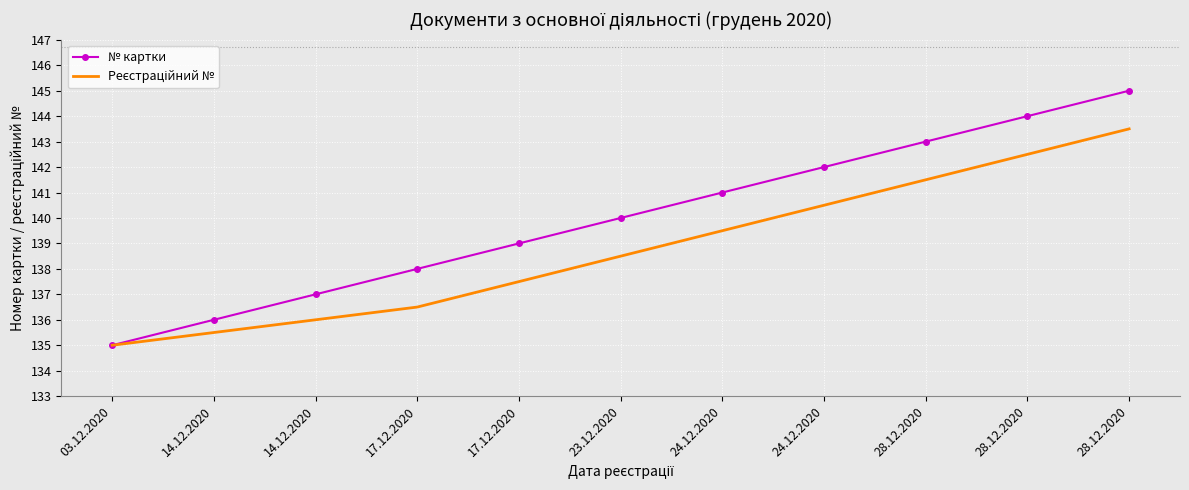

What is the total value across all series at 03.12.2020?

270.0